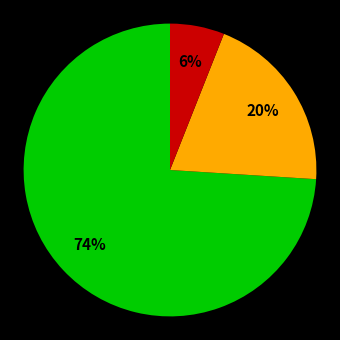

Does any single category account for the majority?

Yes